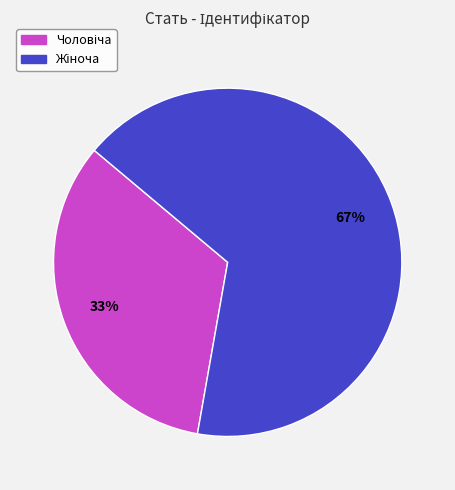

Is there a majority slice in this chart?

Yes